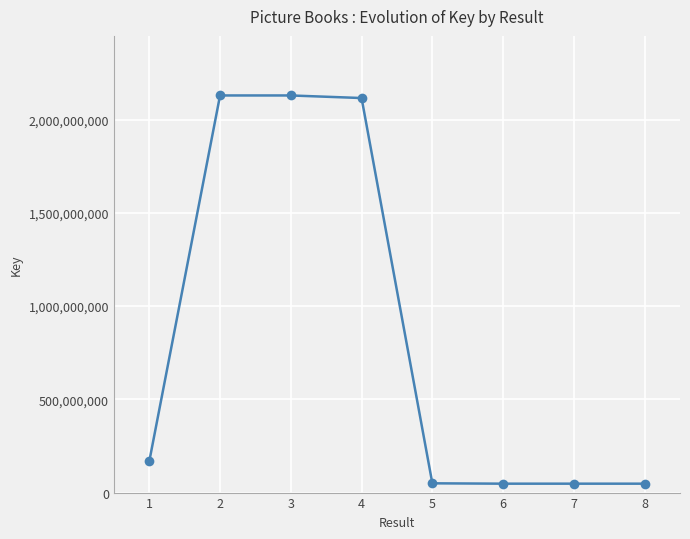

What is the greatest value displayed?

2128910942